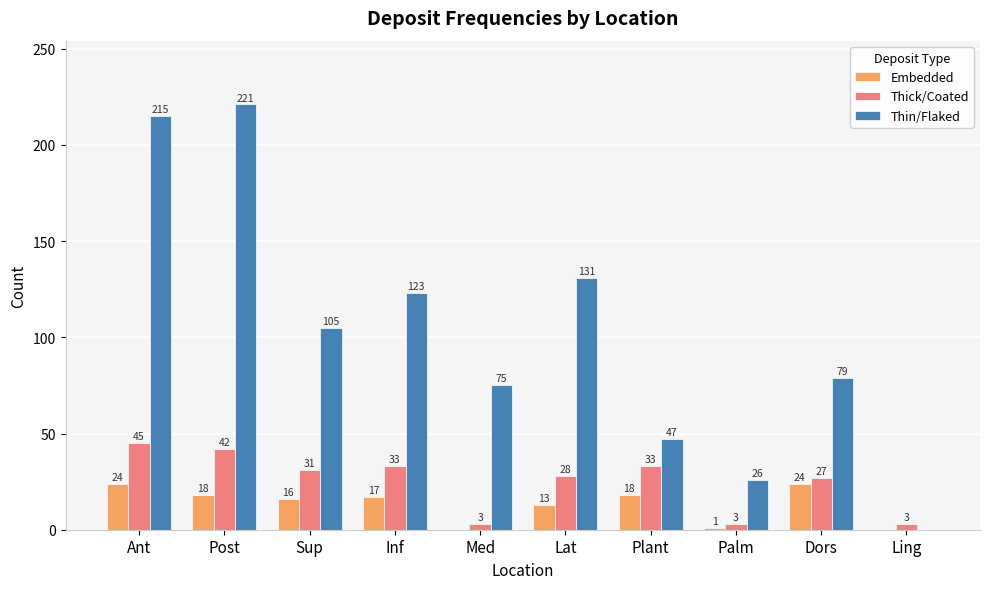

The Embedded series shows 16 at Ant. True or false?

False